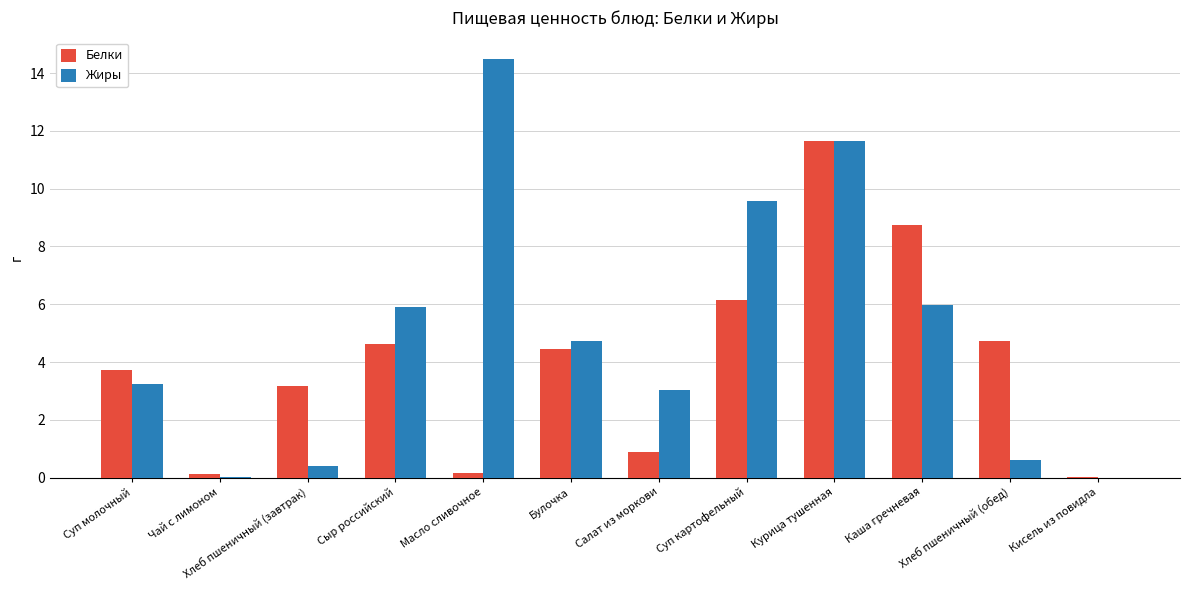

Which series changed the most between Сыр российский and Хлеб пшеничный (обед)?

Жиры